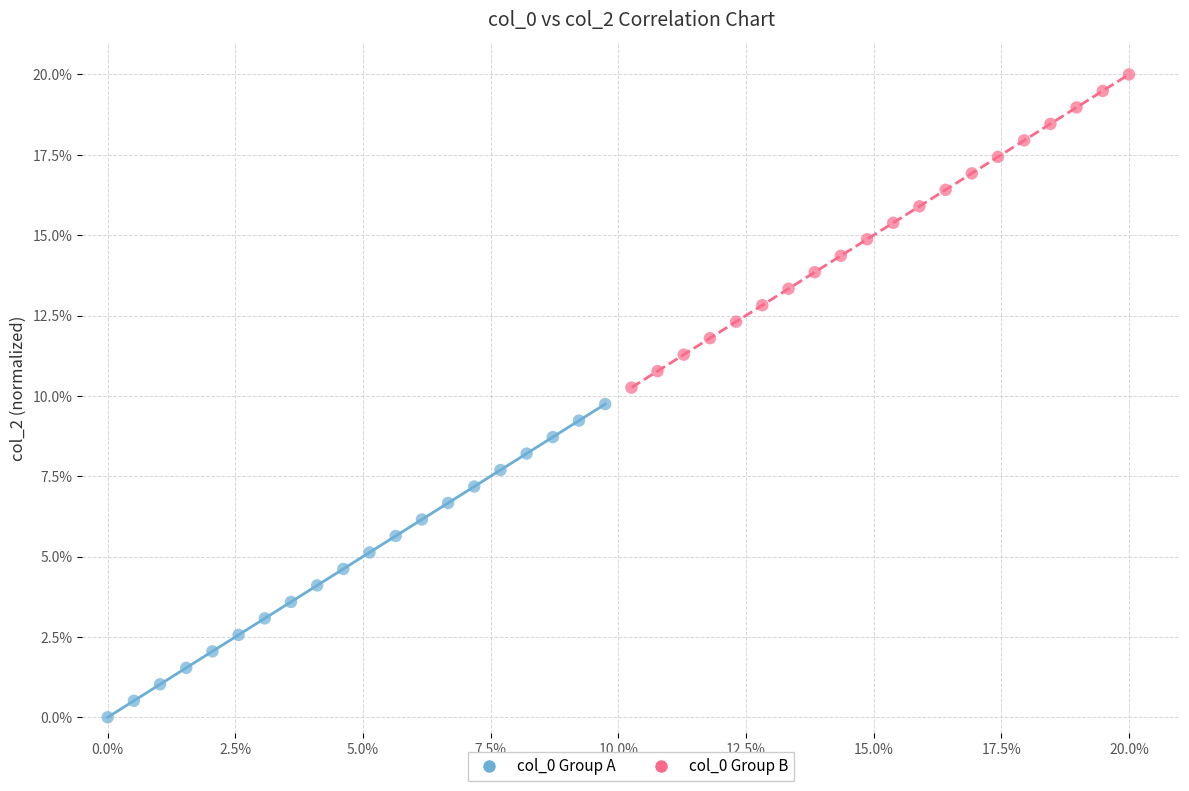

Which series contains the highest Y value?

col_0 Group B